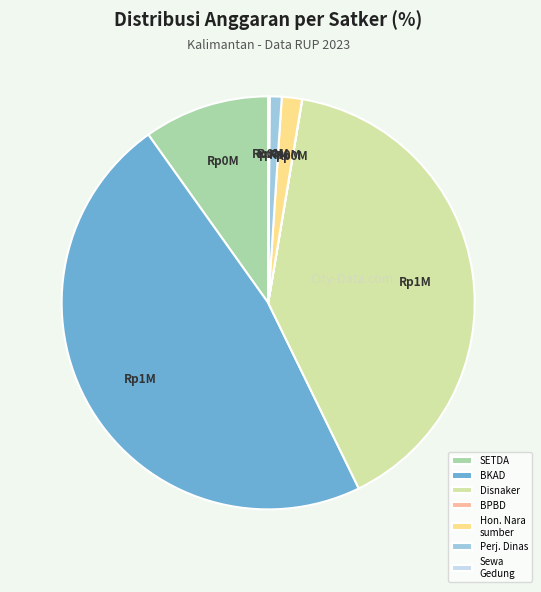

True or false: Disnaker accounts for 40% of the total.

True